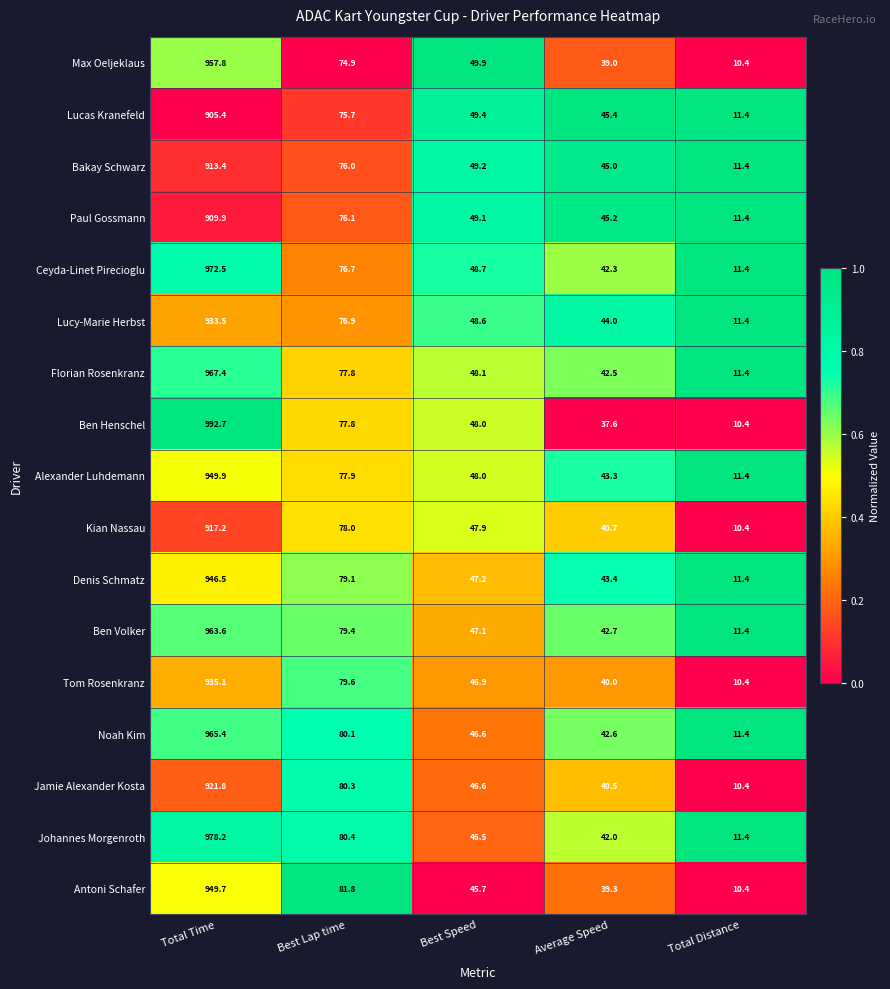

Which label corresponds to the largest value in the chart?

Total Time